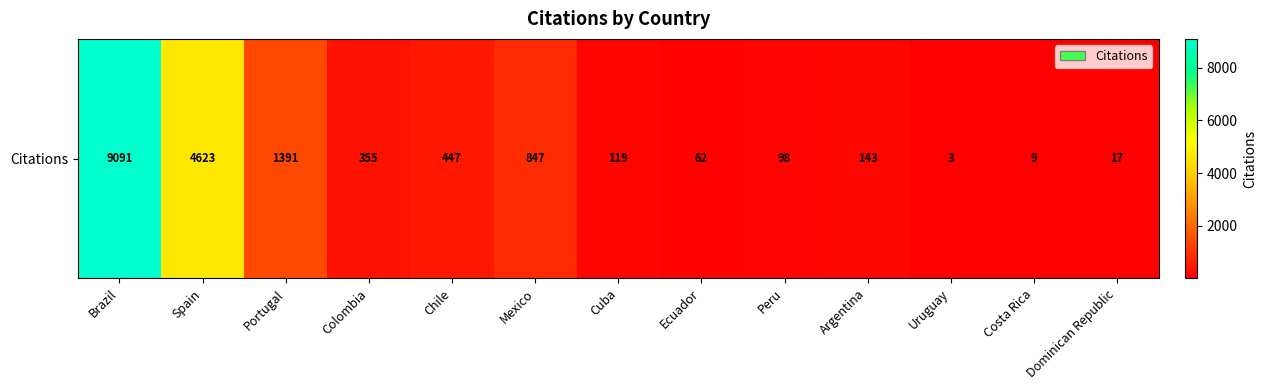

What is the sum of all values?

17205